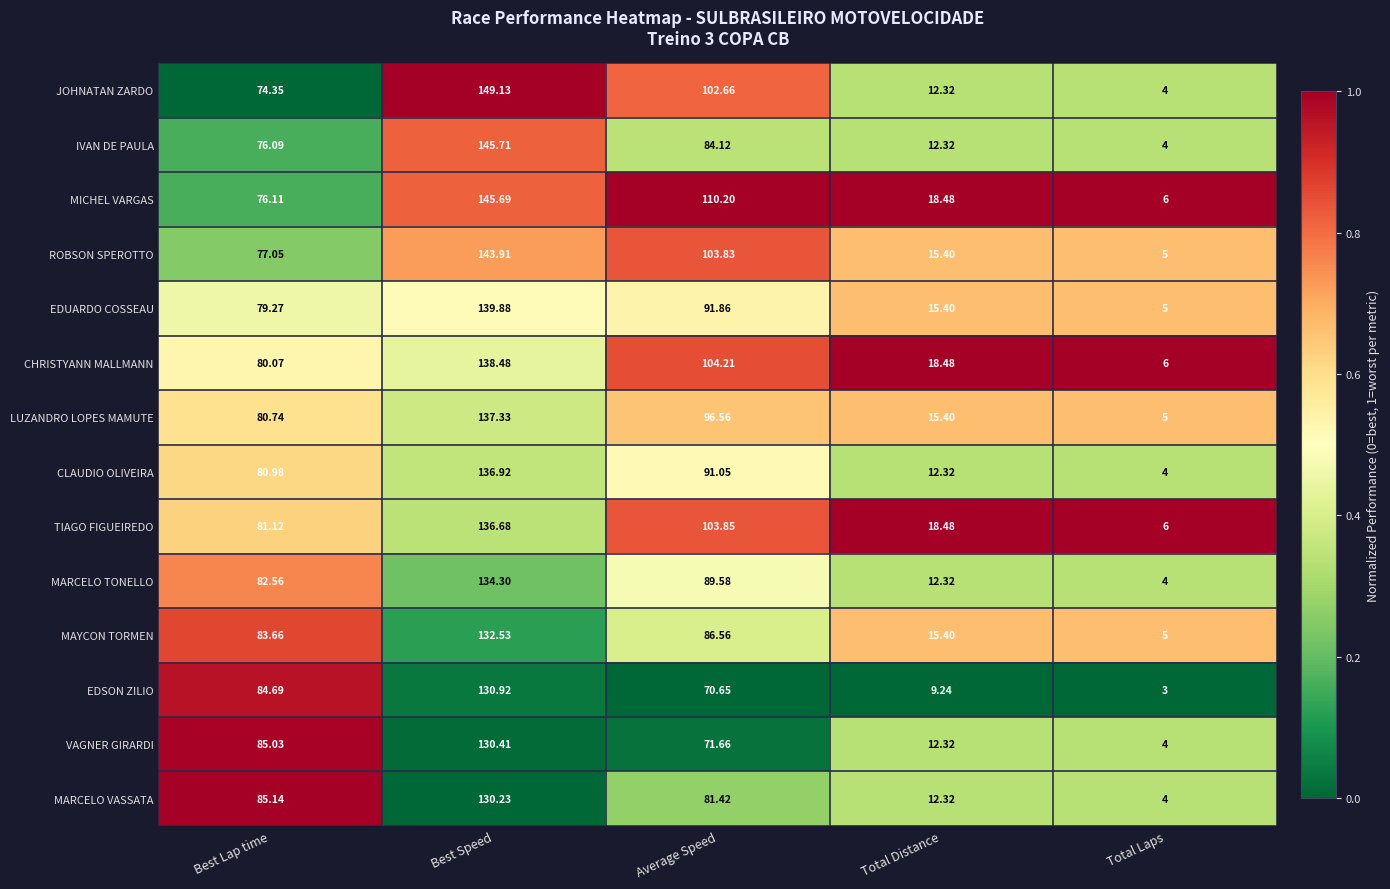

Which series has the largest total across all categories?

MICHEL VARGAS